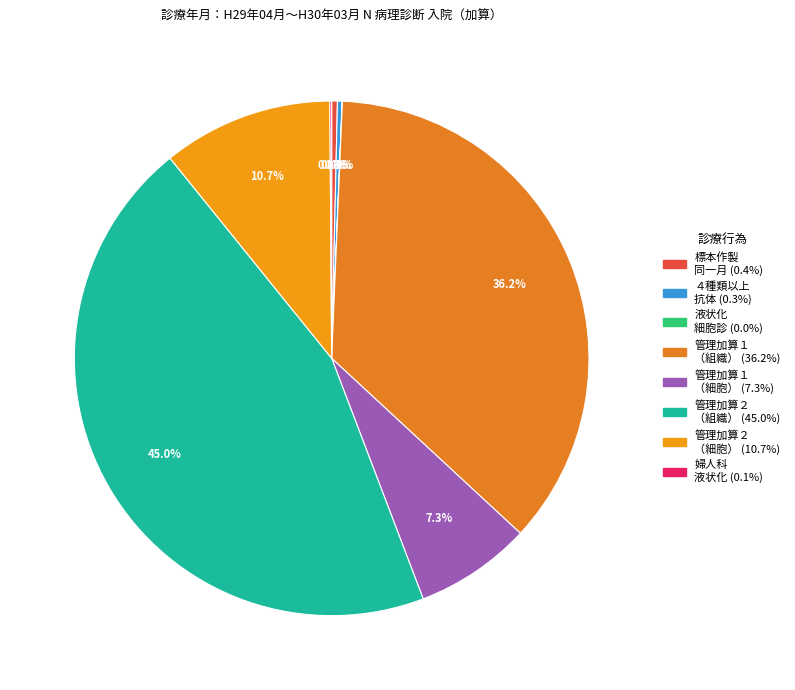

How many segments does this pie chart have?

8